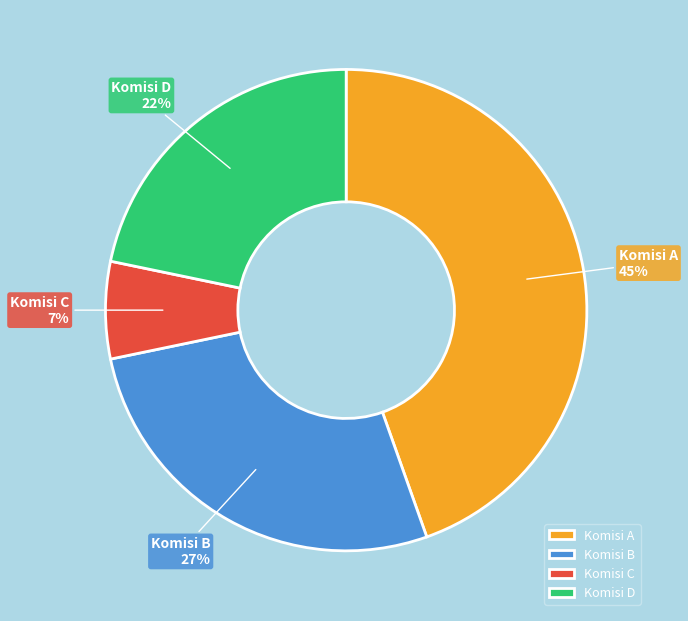

What percentage is the Komisi A slice, to the nearest percent?

45%